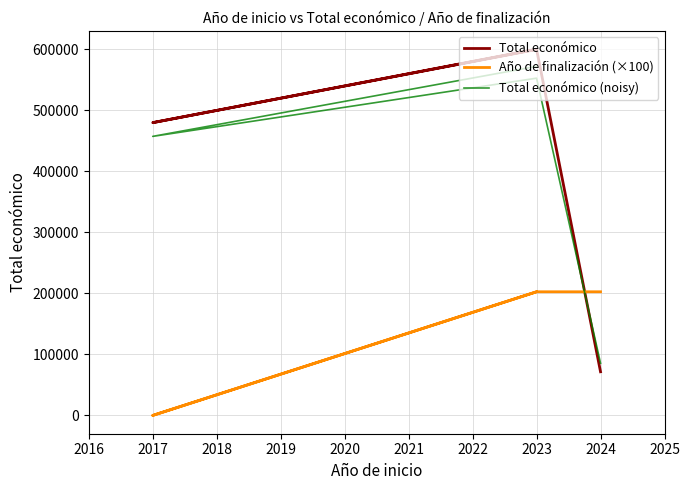

Which series has the largest total across all categories?

Total económico